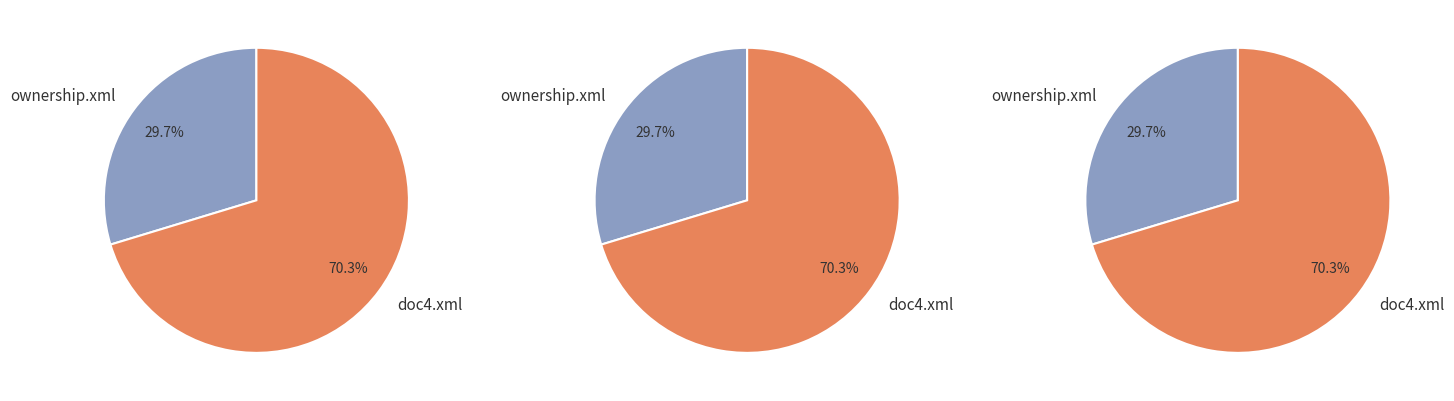

How many segments does this pie chart have?

2